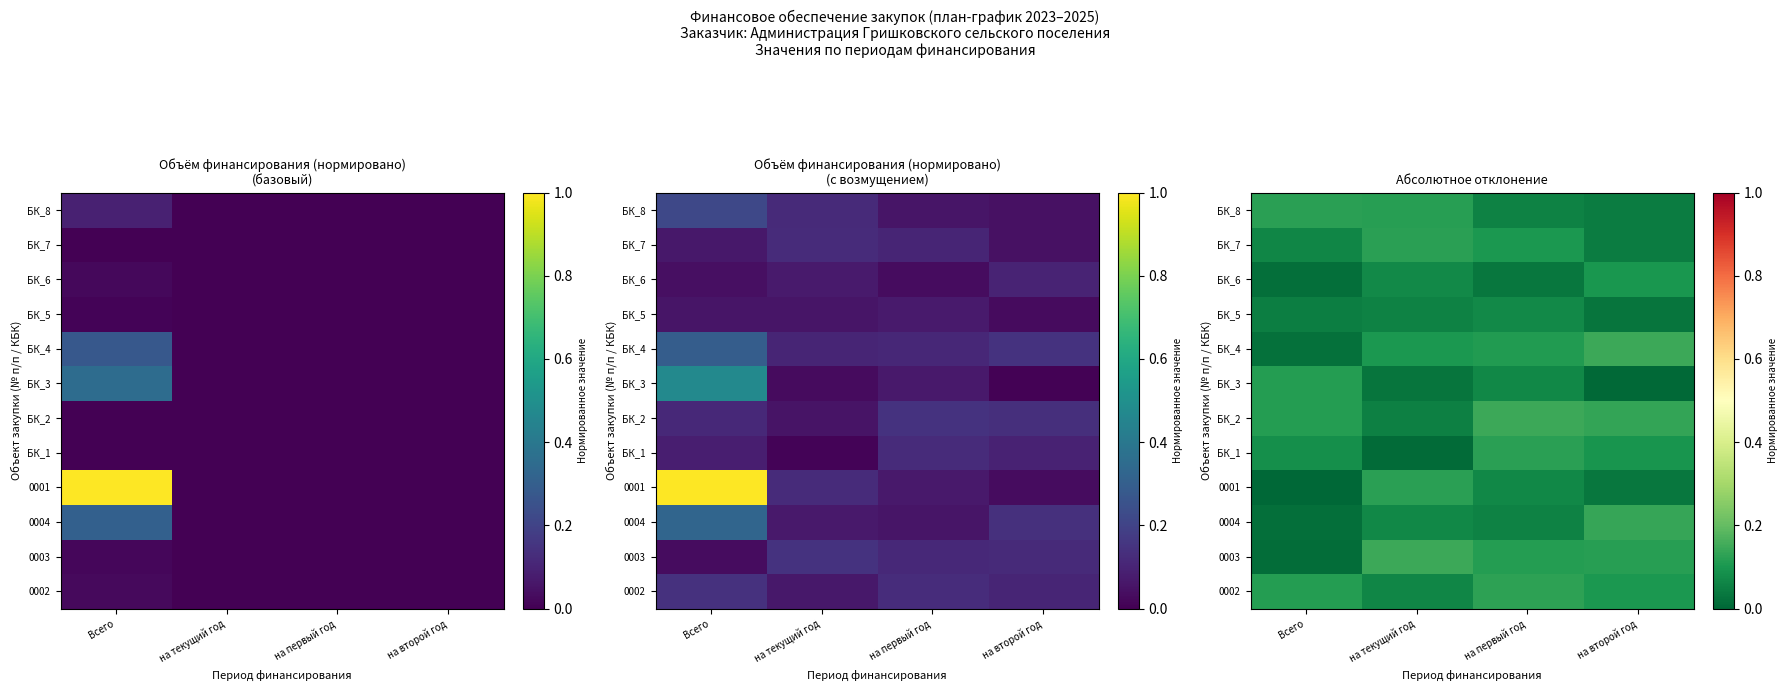

Is it true that БК_3 equals 0.0 at Всего?

False